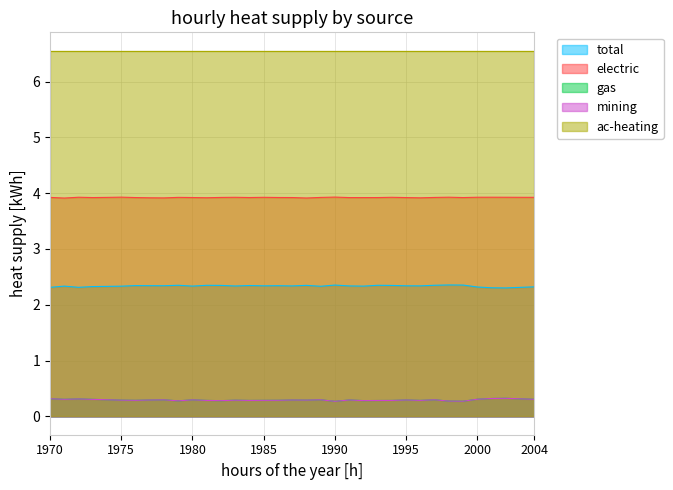

True or false: electric and mining intersect in this chart.

False